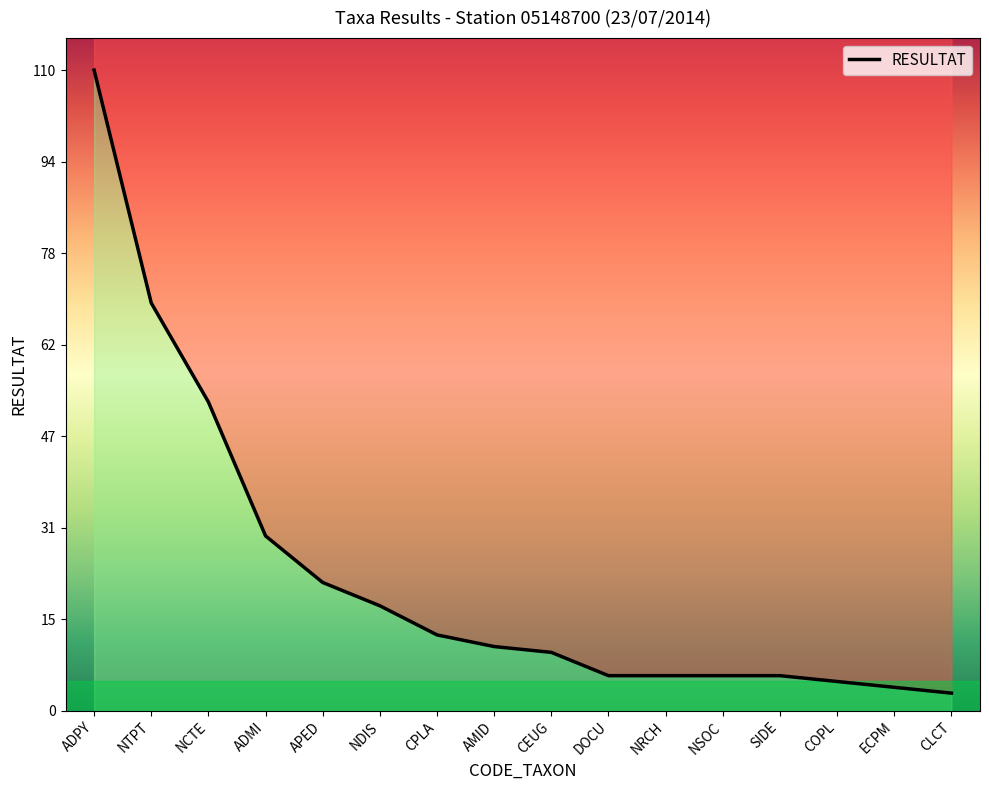

At which label is the value closest to 56?

NCTE